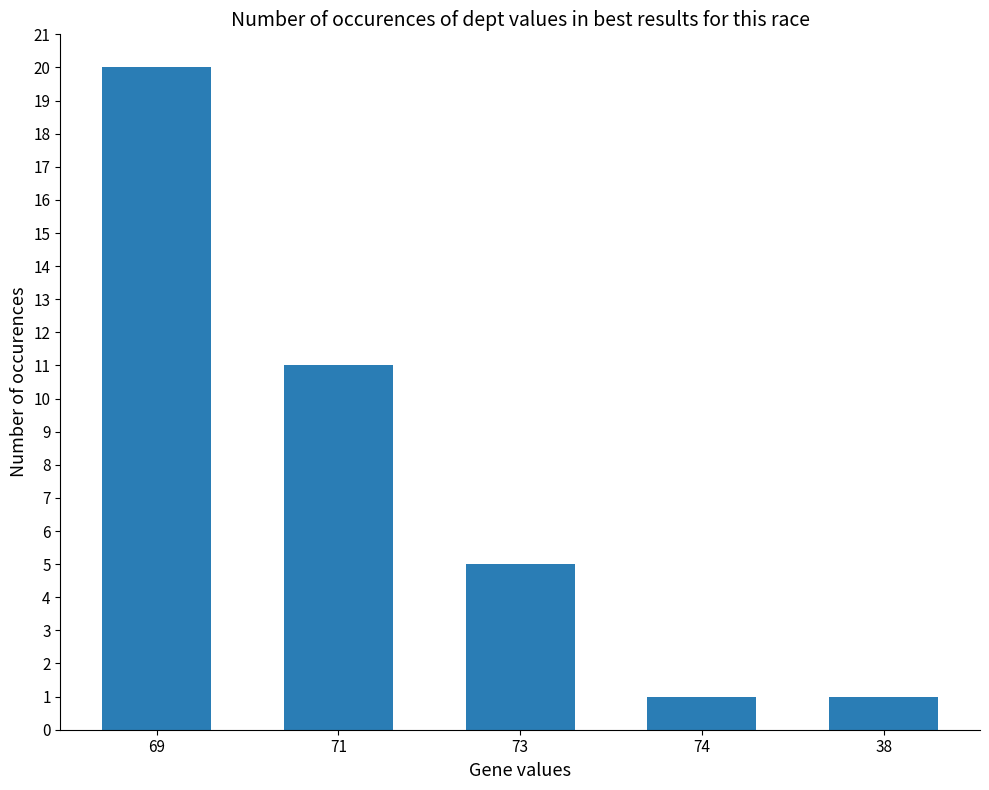

How many categories are shown in the chart?

5